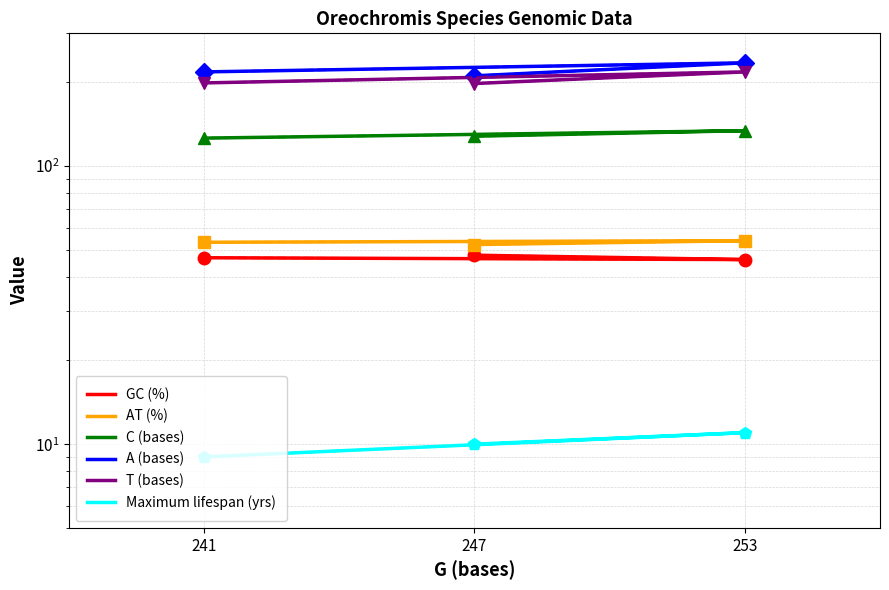

Which series has the largest total across all categories?

A (bases)